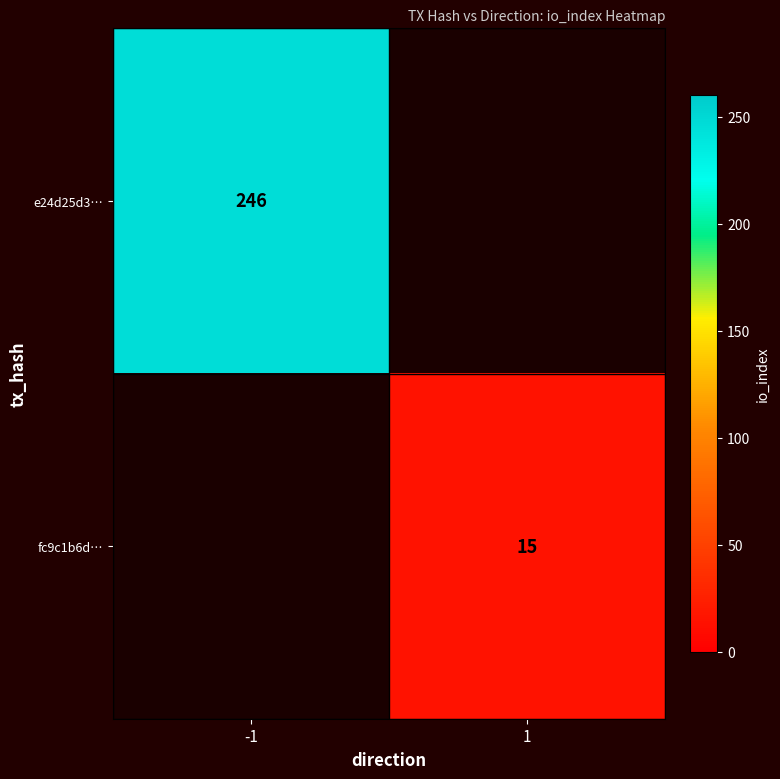

What is the greatest value displayed?

246.0